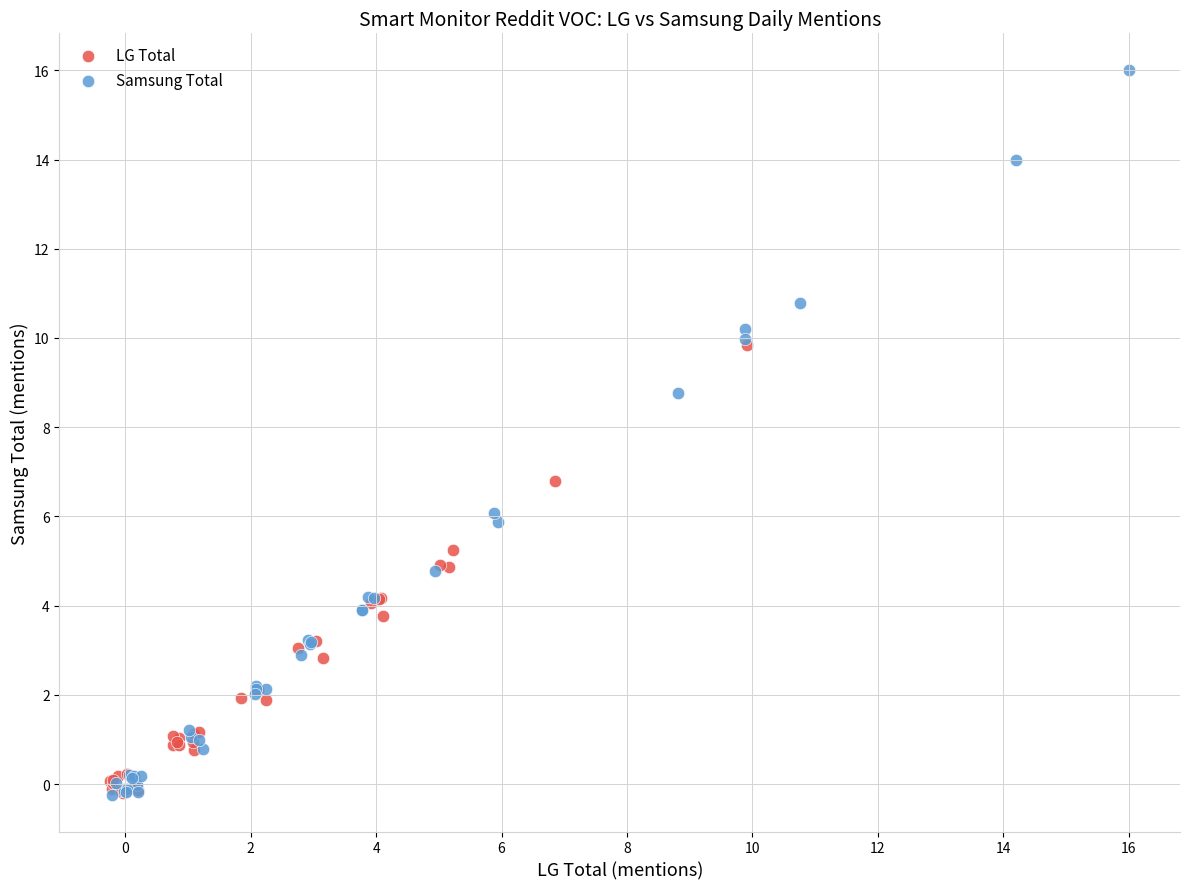

Which series has the largest Y range (max minus min)?

Samsung Total